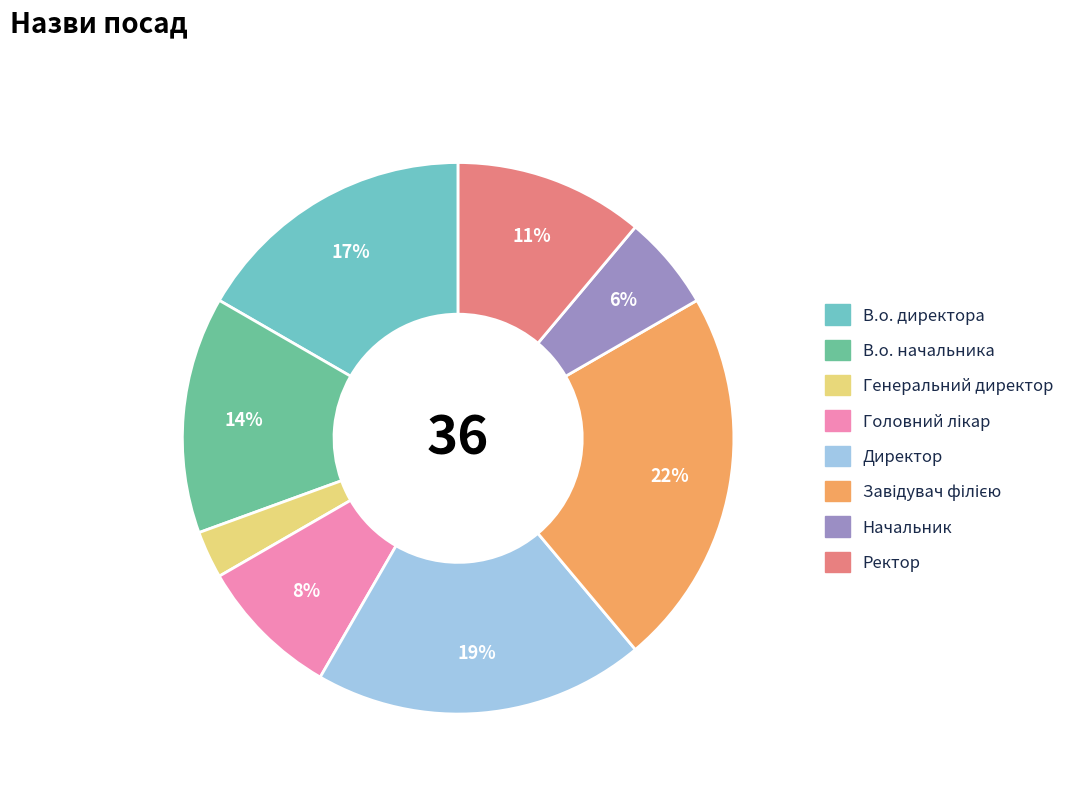

Is there a majority slice in this chart?

No